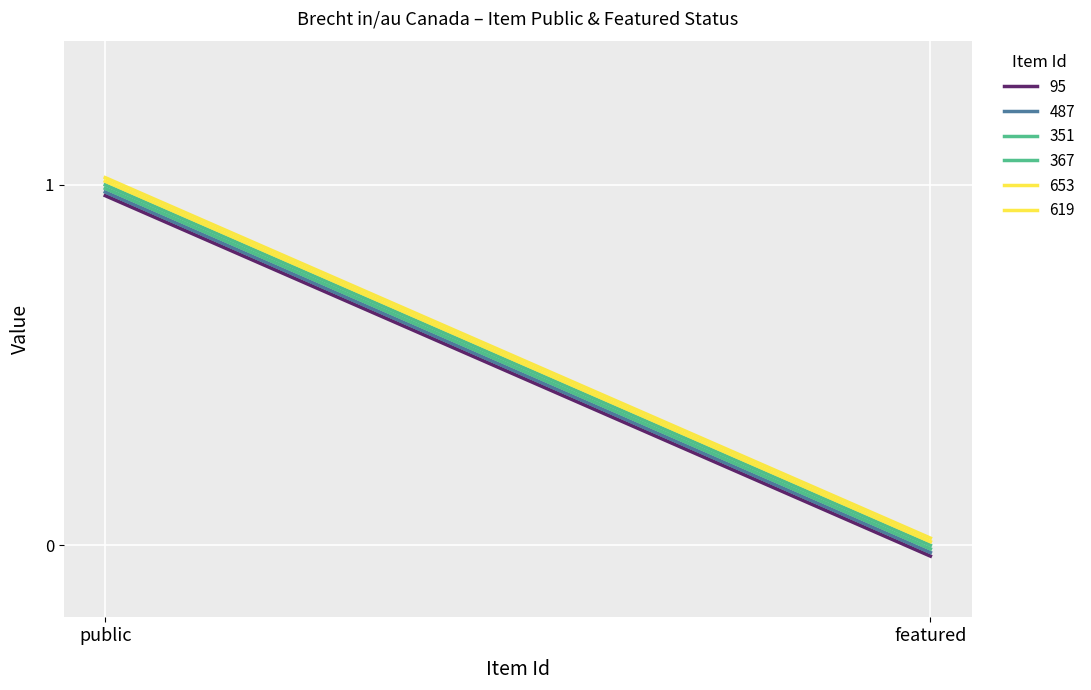

The public series shows 1 at 653. True or false?

True